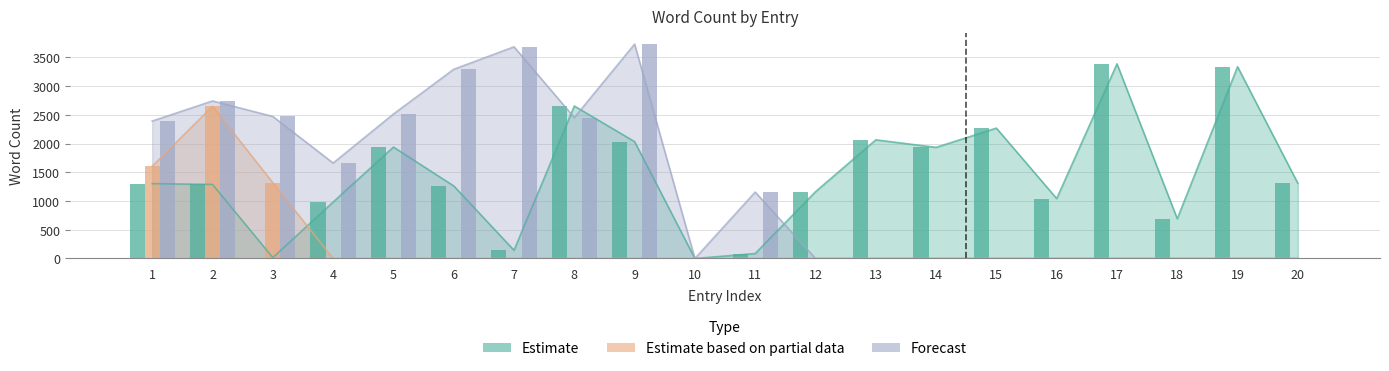

Is it true that Estimate_based_on_partial_data equals 0 at 14?

True